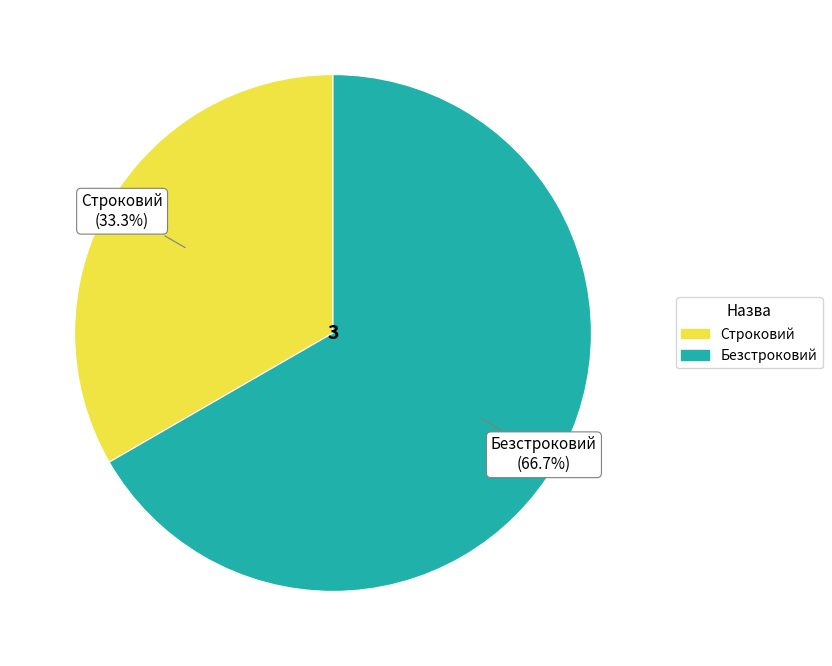

To the nearest percent, what is the combined percentage of Безстроковий and Строковий?

100%